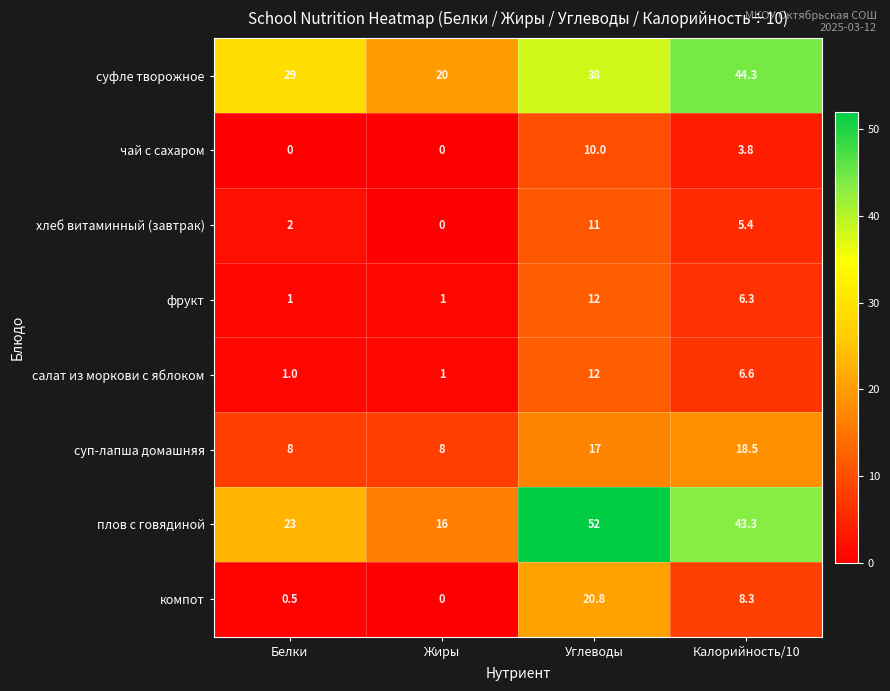

Which series changed the most between Белки and Жиры?

суфле творожное